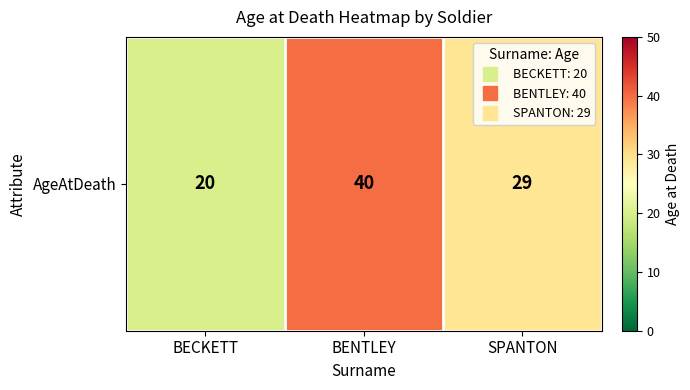

True or false: the data shows 20 at BECKETT.

True